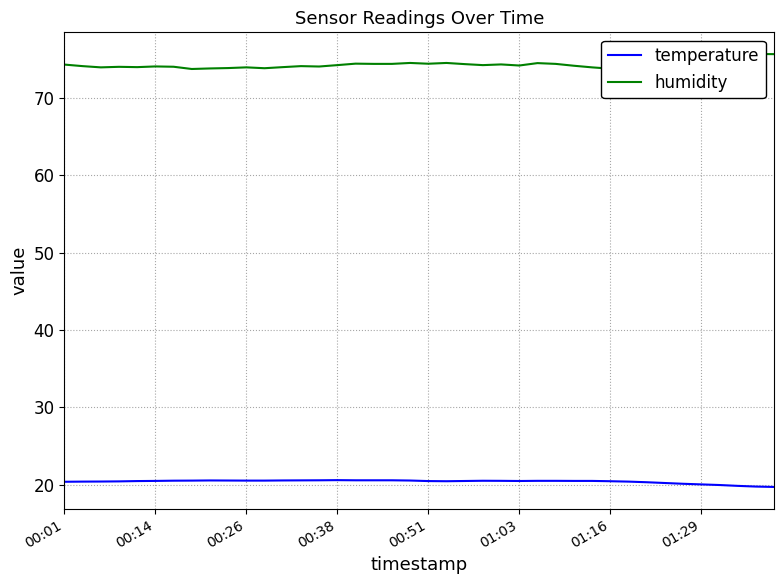

In humidity, how many points are lower than both neighbors (excluding endpoints)?

10